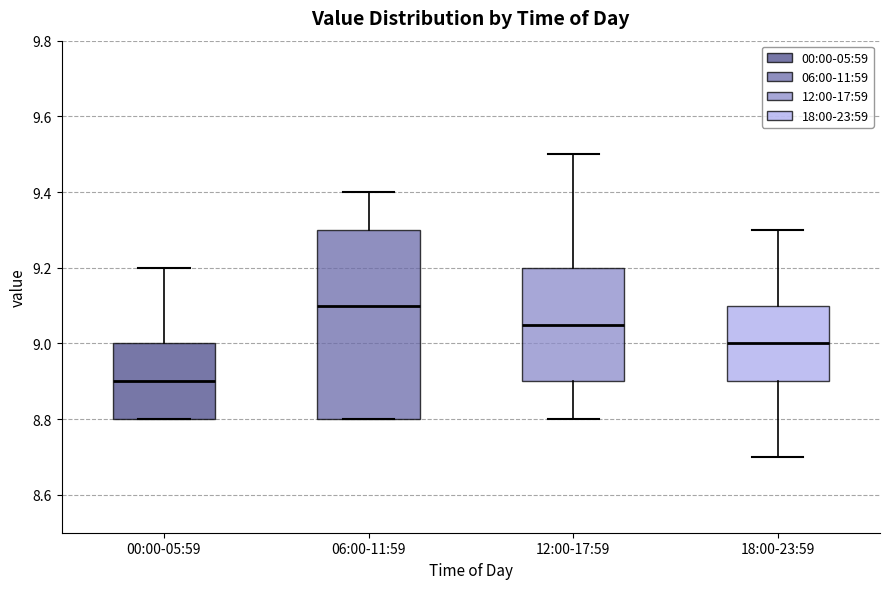

Reading left to right, read every box against the y-axis: the position of its median line, the range the box covers, and the ends of its whiskers. The values are not printed on the chart, so give them approximately, as read against the axis.

00:00-05:59: median 8.90, box 8.80 to 9.00, whiskers 8.80 to 9.20
06:00-11:59: median 9.10, box 8.80 to 9.30, whiskers 8.80 to 9.40
12:00-17:59: median 9.06, box 8.90 to 9.20, whiskers 8.80 to 9.50
18:00-23:59: median 9.00, box 8.90 to 9.10, whiskers 8.70 to 9.30